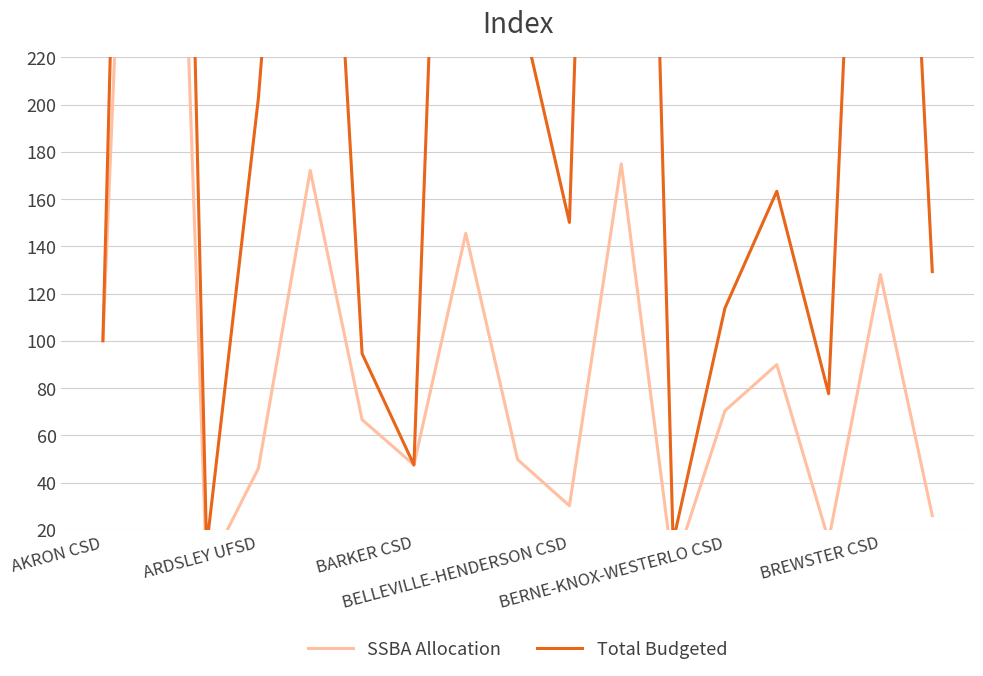

True or false: SSBA Allocation has more than 0 interior local peaks.

True